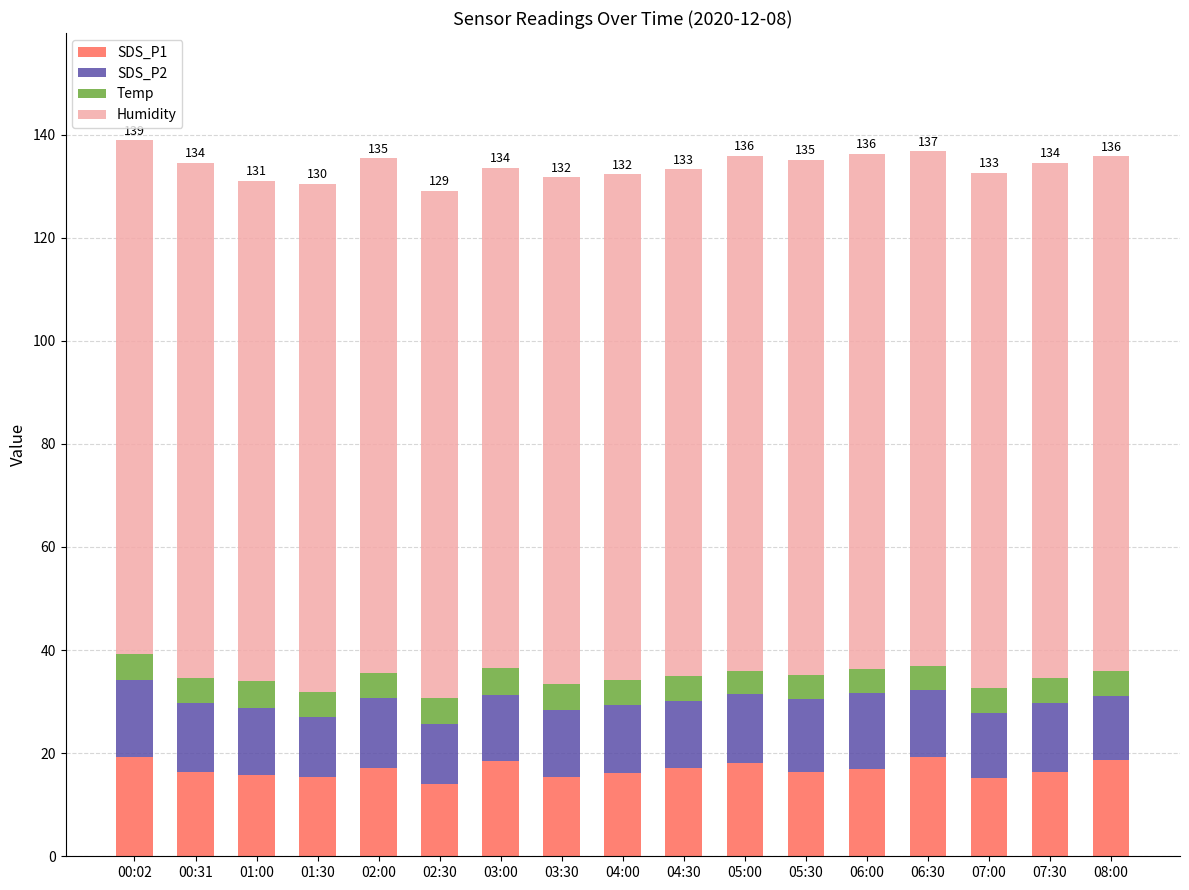

What is the total value across all series at 05:00?

135.9